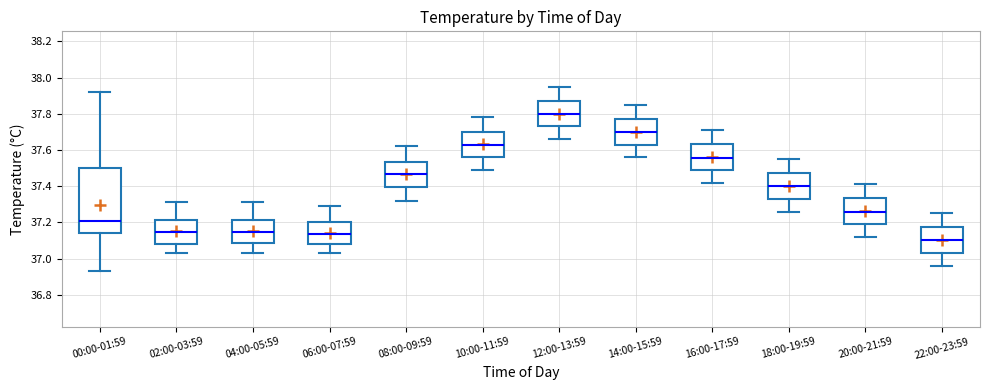

Which box has the lowest median line?

22:00-23:59